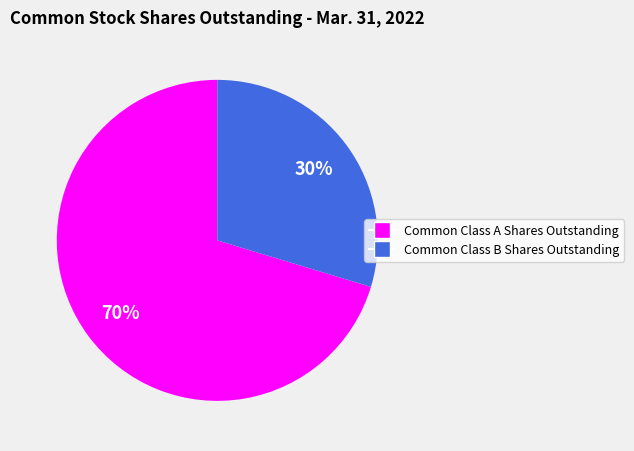

Which slice represents more than half of the pie?

Common Class A Shares Outstanding